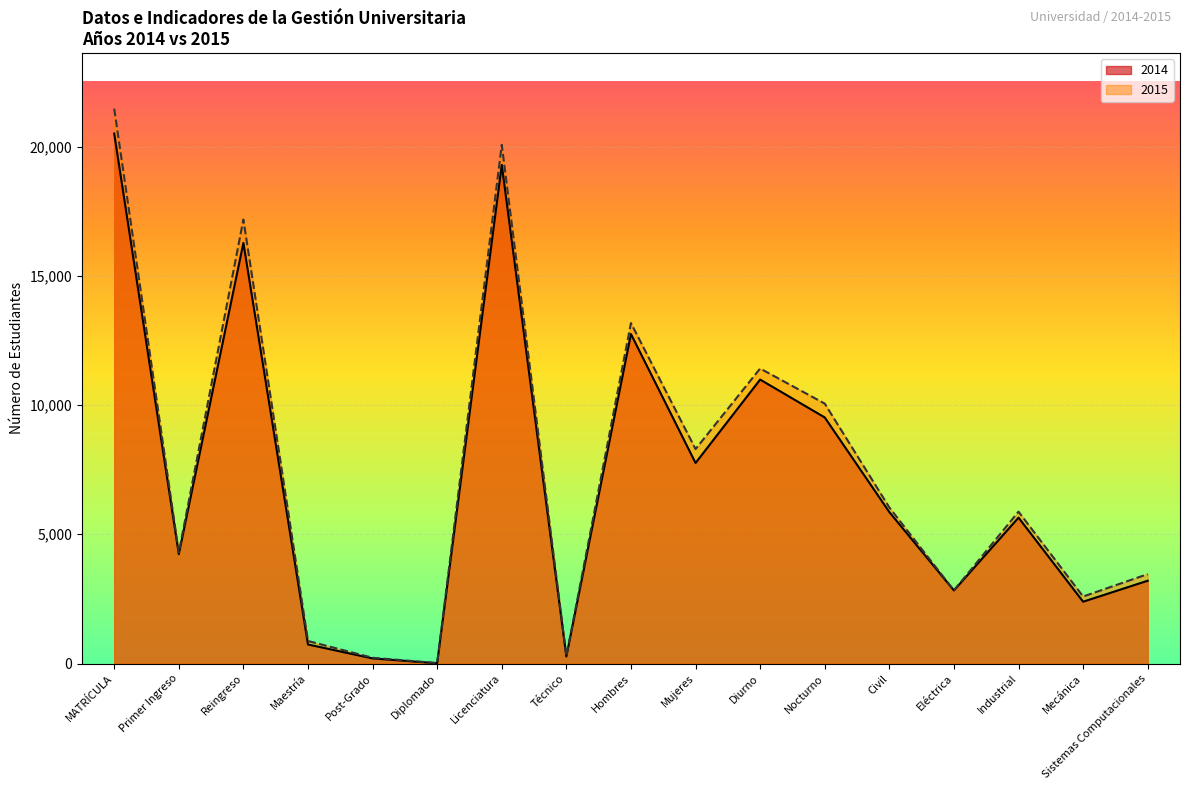

Between Hombres and Maestría, which is larger?

Hombres